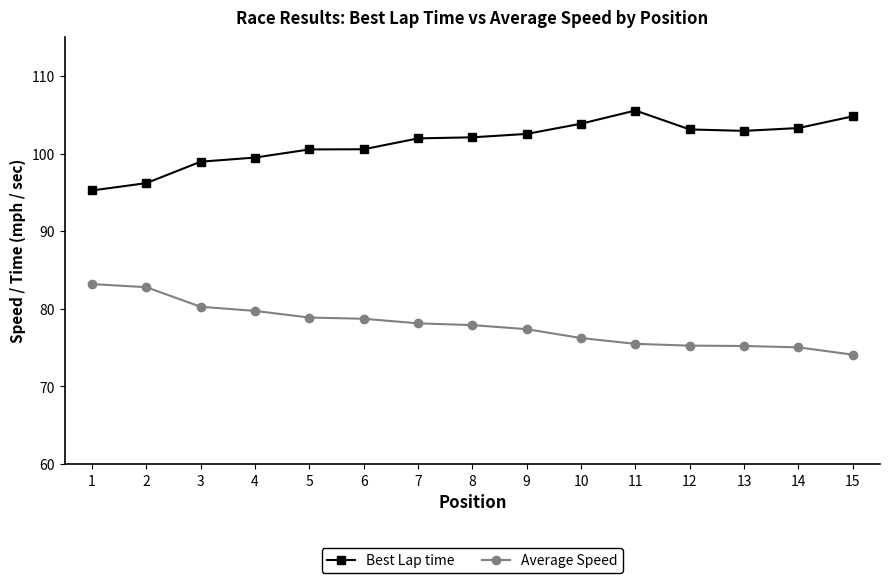

Where does the Average Speed series first go above 77?

1